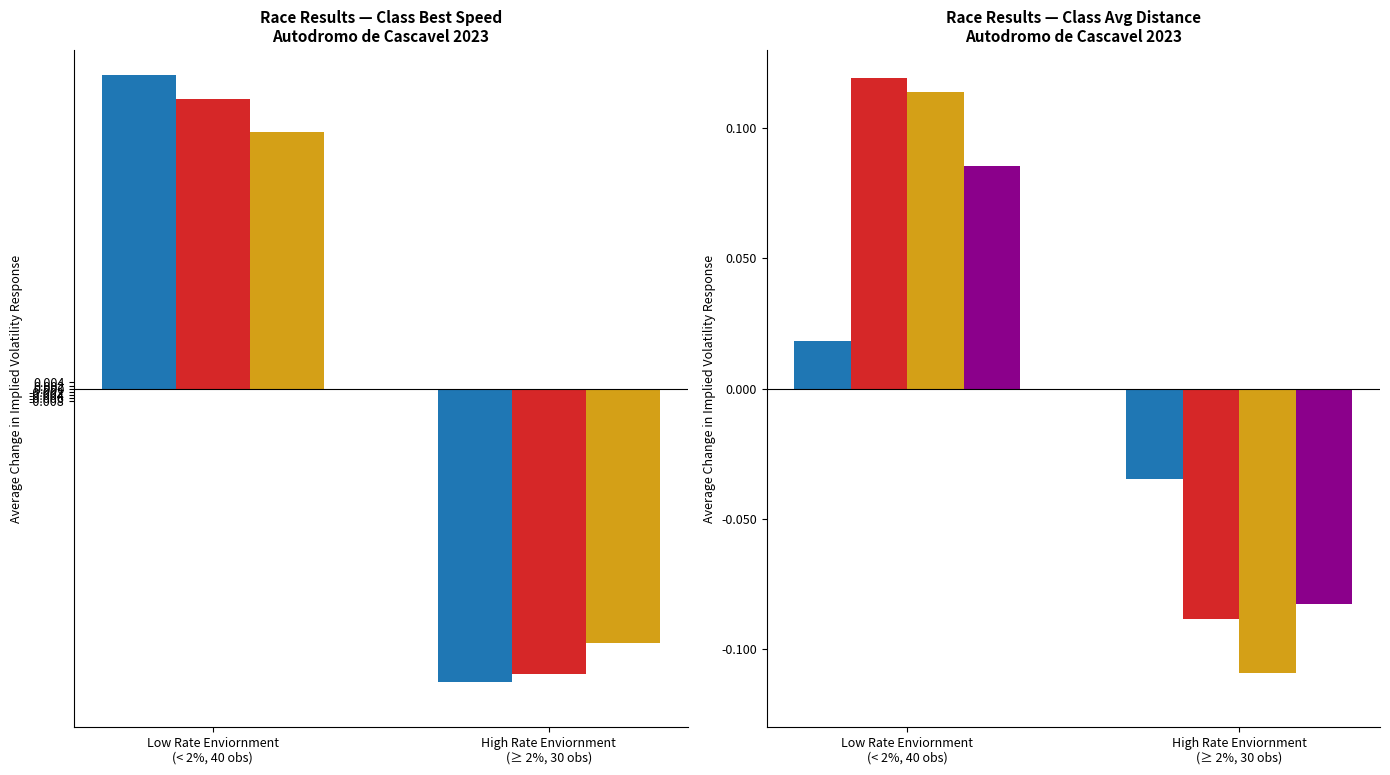

At High Rate Enviornment
(≥ 2%, 30 obs), list the series in order from smallest to largest.

GT4 Class, GT3 Class, GT4b Class, P1 Class